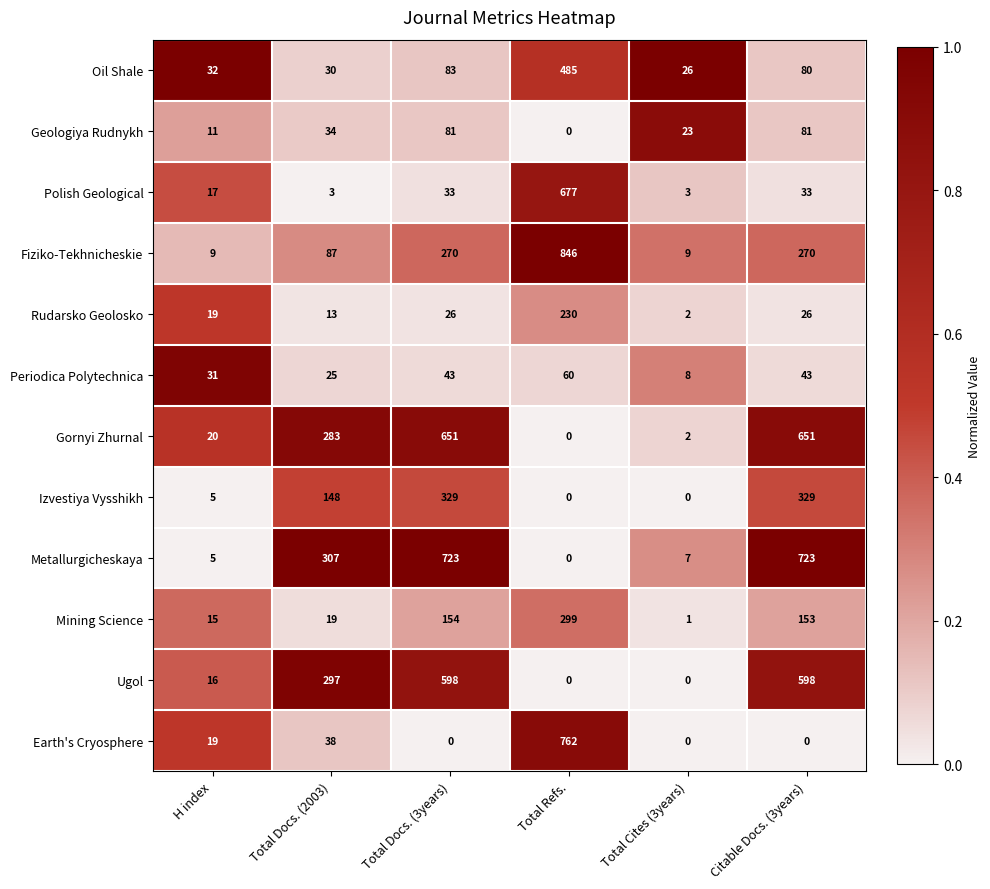

What is the approximate value of Gornyi Zhurnal at Total Docs. (3years), to the nearest 10?

650